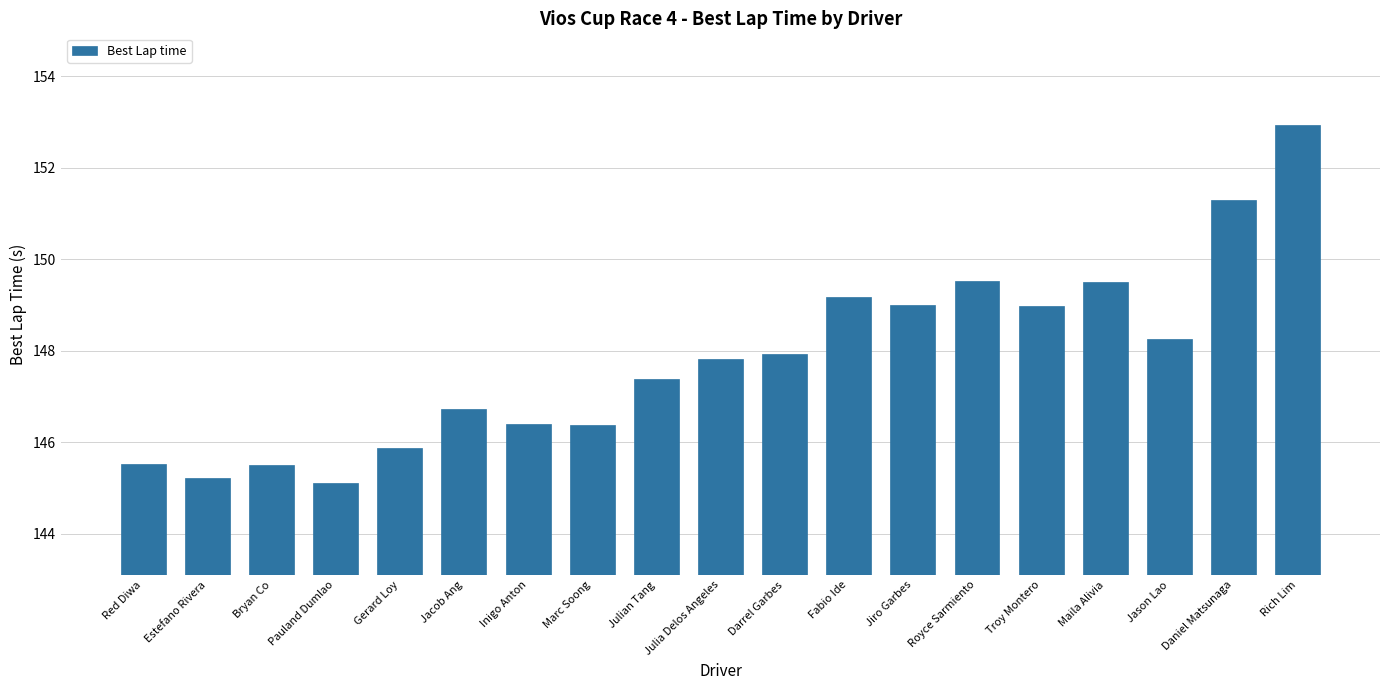

What is the label of the 11th bar from the left?

Darrel Garbes